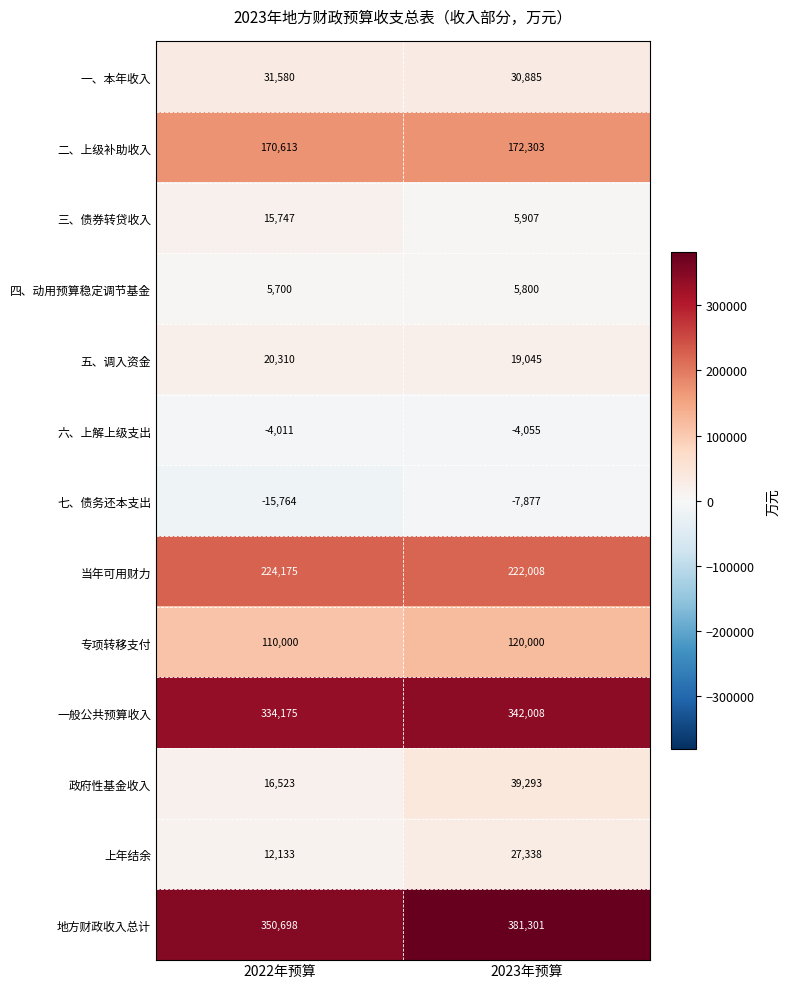

How many categories are shown in the chart?

2